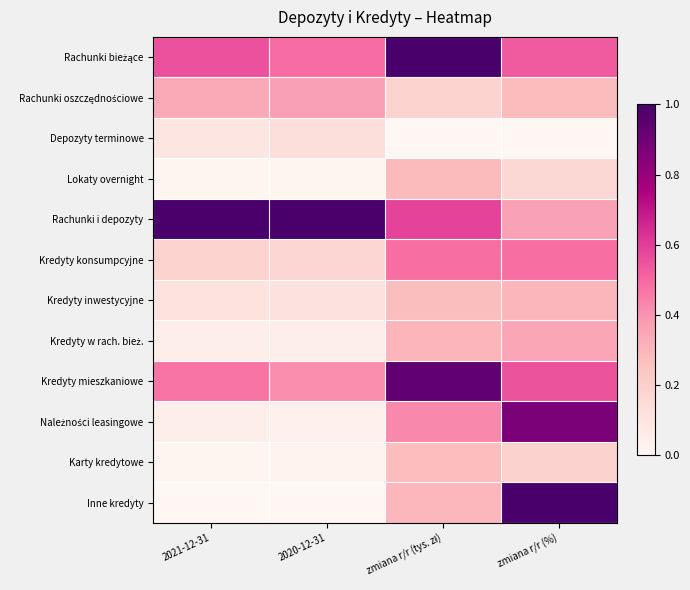

At which category is the sum across all series the highest?

zmiana r/r (%)